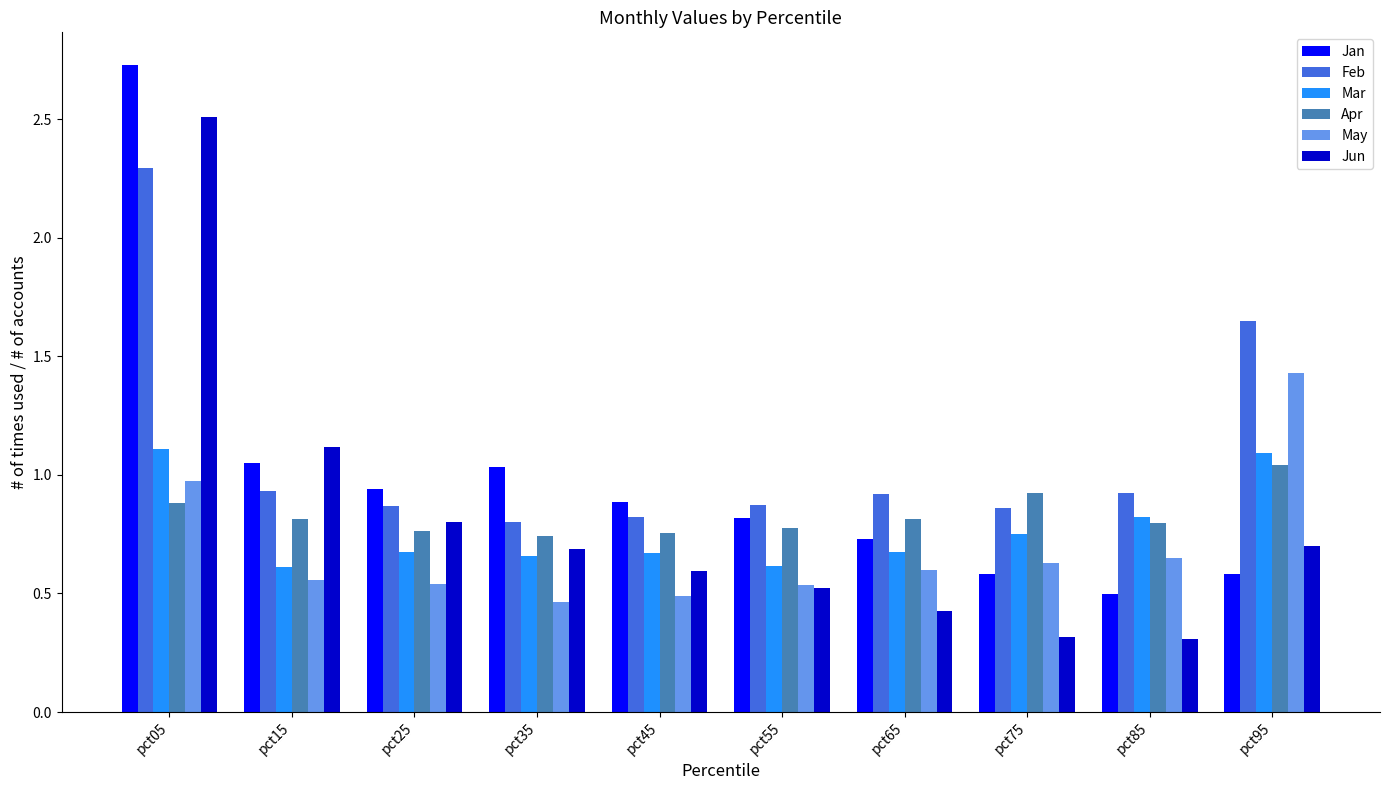

What is the difference between the maximum and minimum values in the Apr series?

0.3